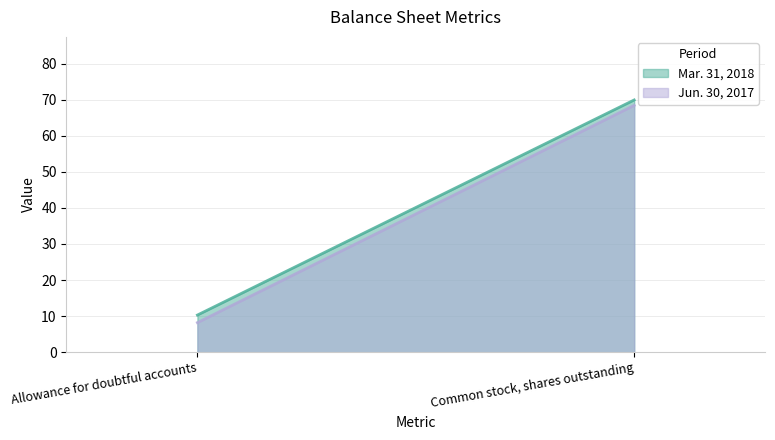

Is it true that Jun. 30, 2017 equals 68.4 at Common stock, shares outstanding?

True